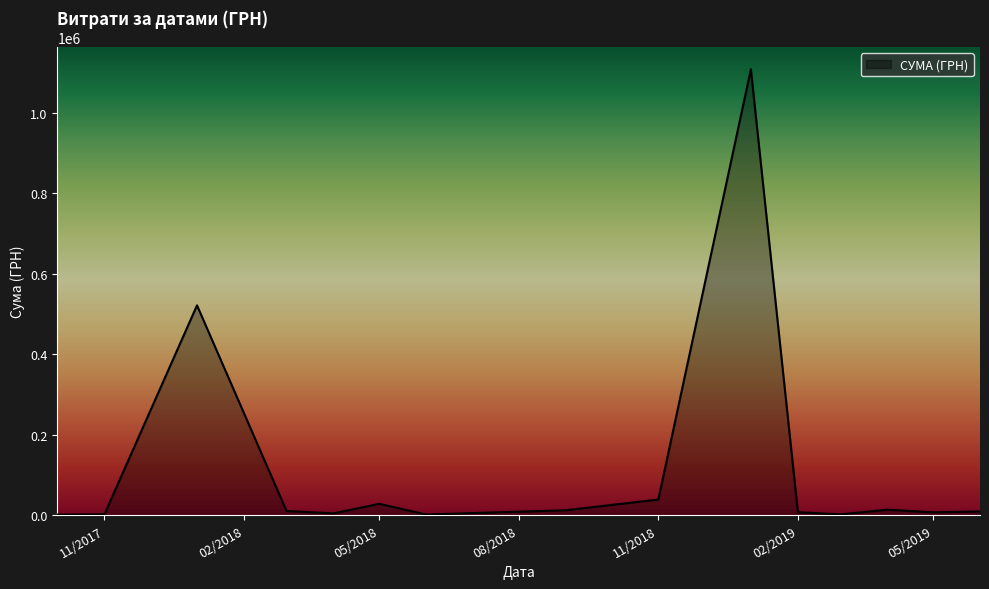

What is the greatest value displayed?

1108852.6